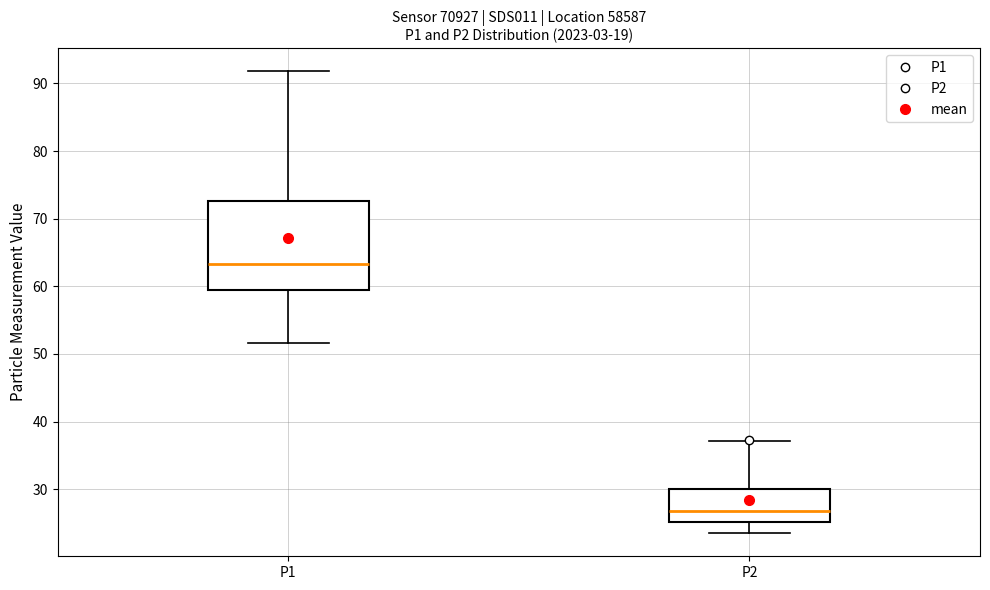

Which box has the lowest median line?

P2